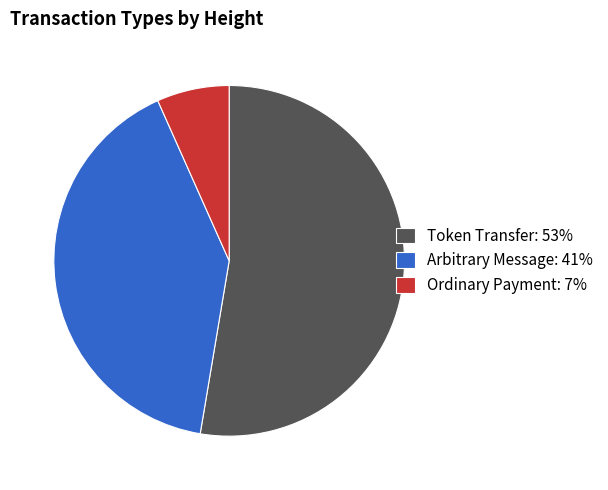

What is the smallest slice in the pie chart?

Ordinary Payment: 7%